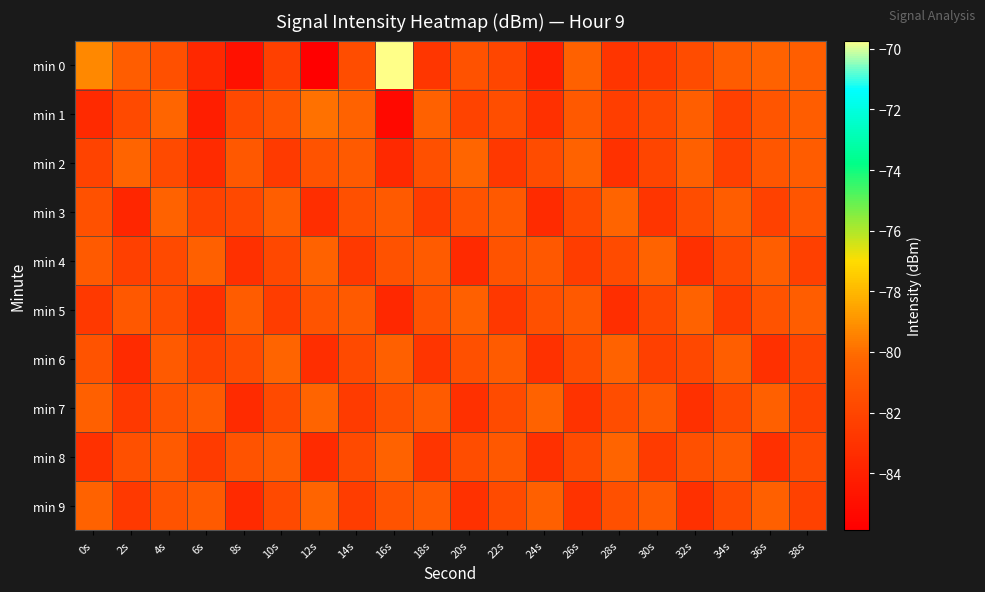

Which has a higher value, 10s or 14s?

14s